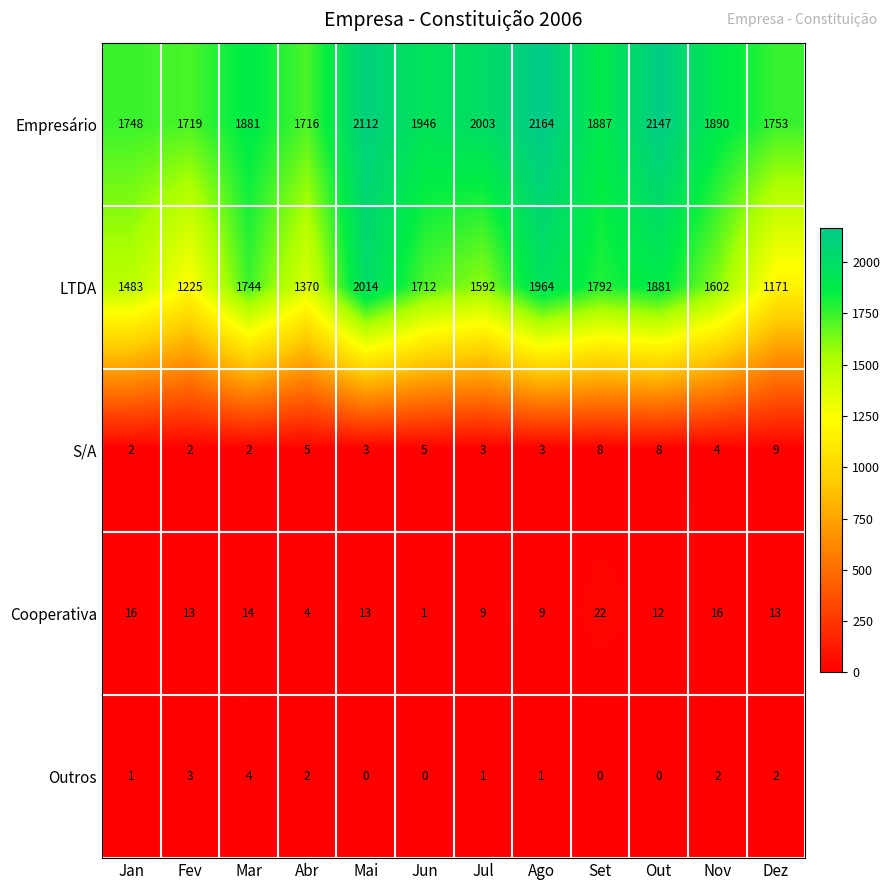

Which series changed the most between Jul and Ago?

LTDA